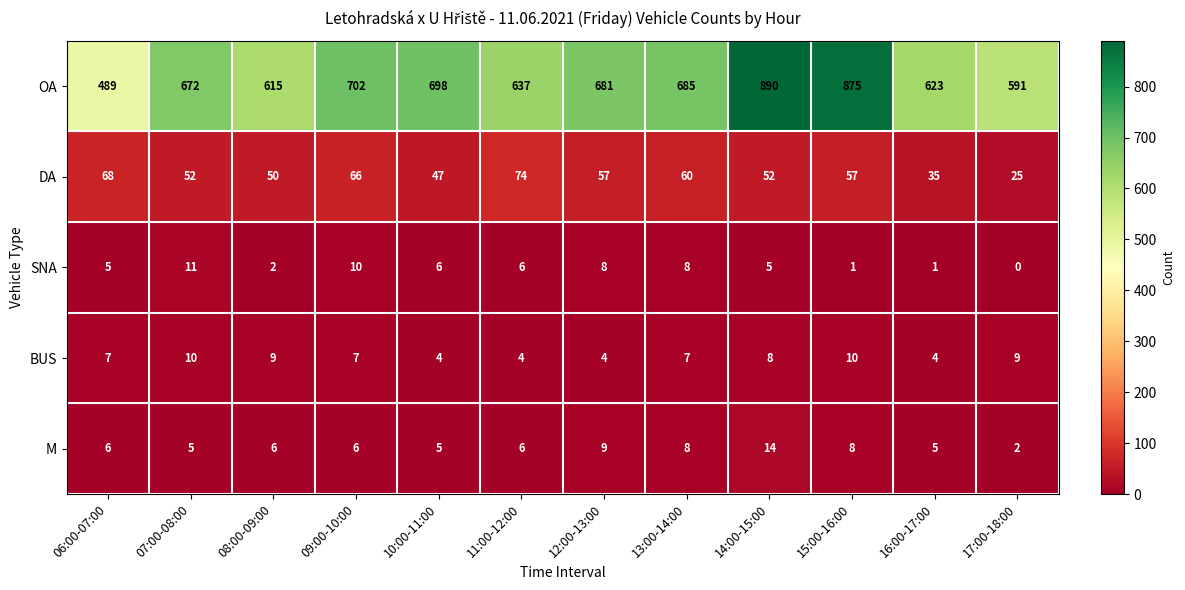

Rank the series at 09:00-10:00 from highest to lowest value.

OA, DA, SNA, BUS, M